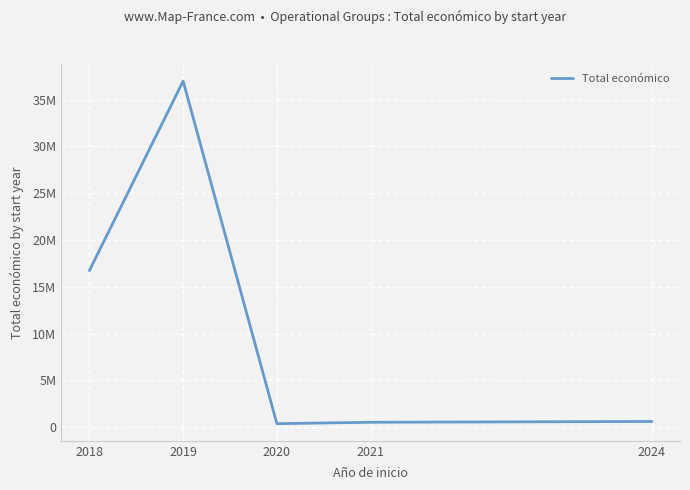

What is the approximate value at 2021, to the nearest 10?

513190